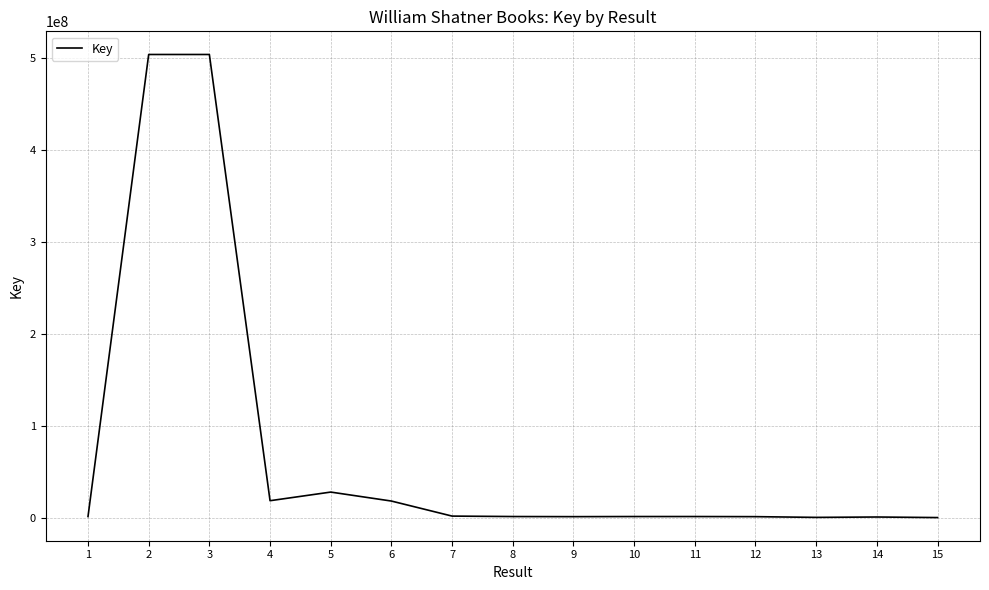

Where does the data first go above 1204576?

1